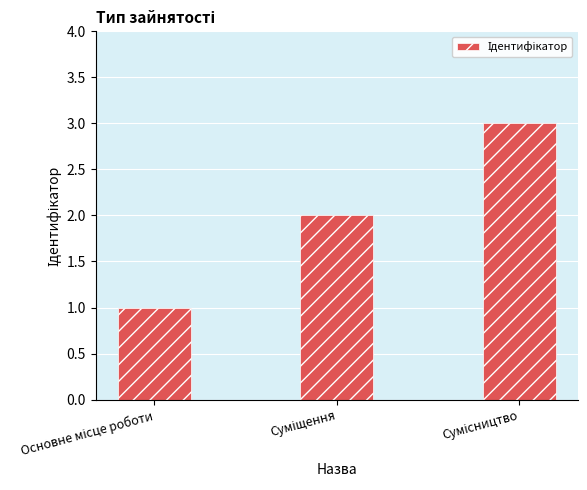

What is the sum of all values?

6